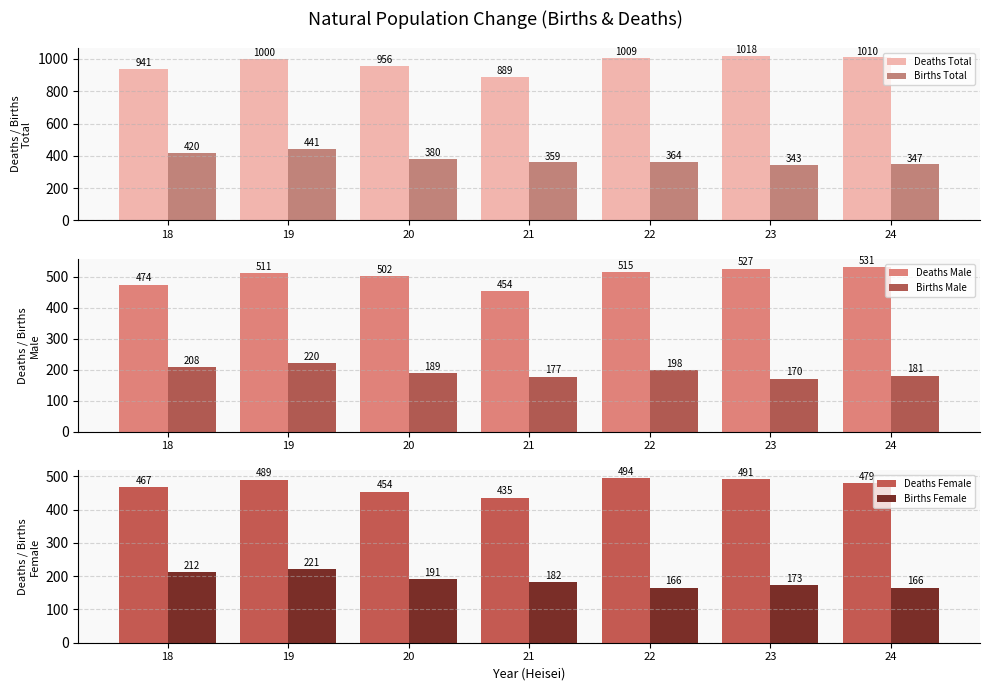

Between 21 and 22, which series saw the biggest shift?

Deaths Total